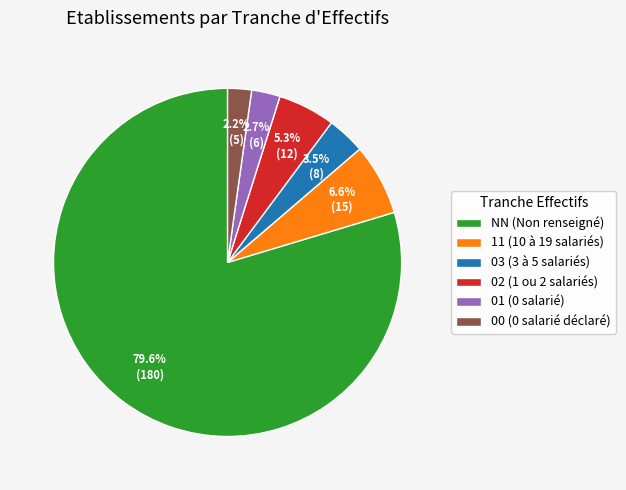

What portion of the pie excludes 00?

97.8%